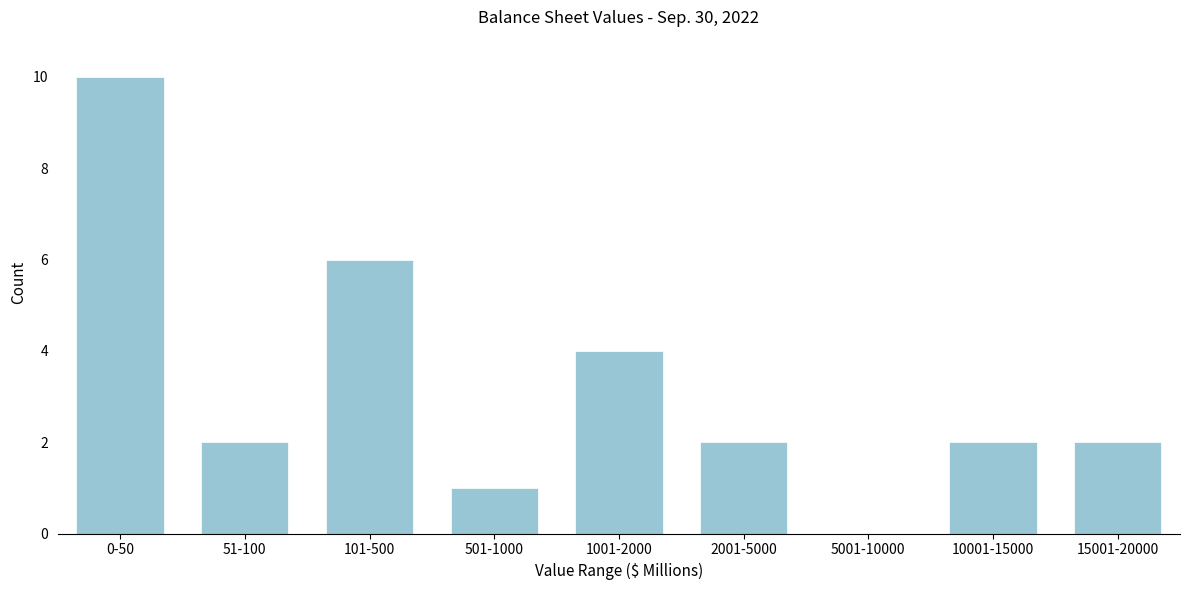

Reading left to right, extract all data points from this chart.

0-50=10	51-100=2	101-500=6	501-1000=1	1001-2000=4	2001-5000=2	5001-10000=0	10001-15000=2	15001-20000=2